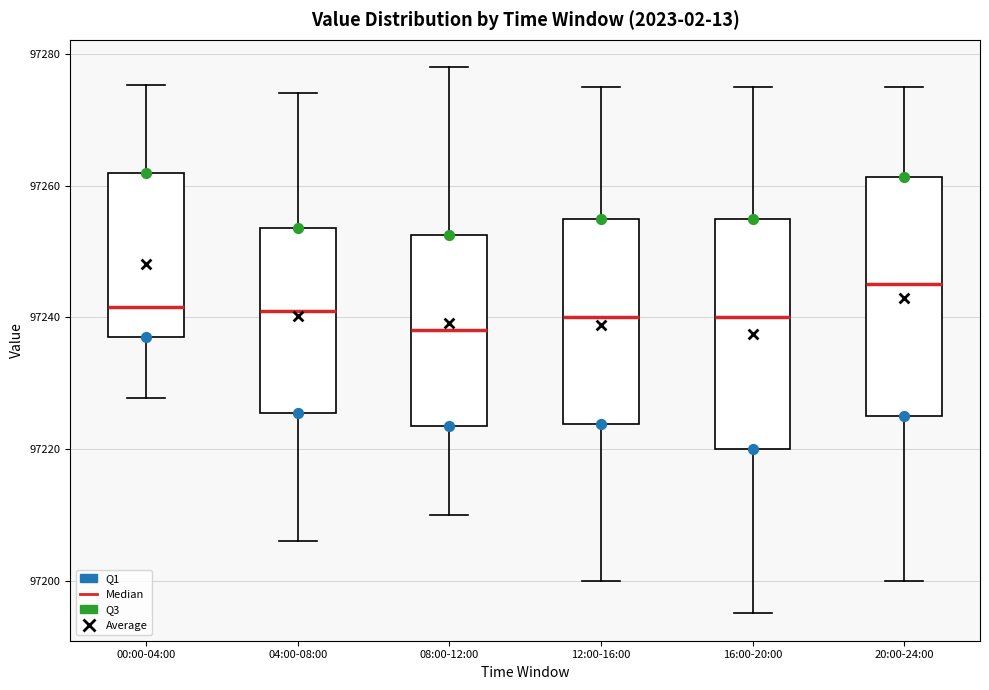

Which box's median line is the lowest?

08:00-12:00